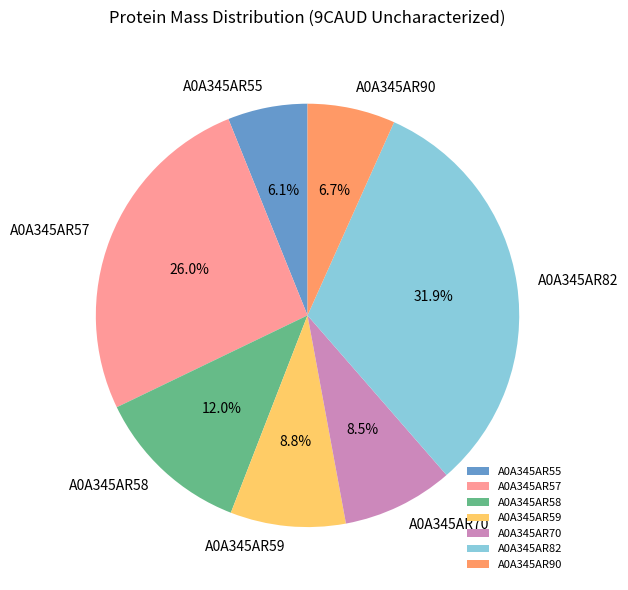

Does A0A345AR58 account for over 50% of the chart?

No